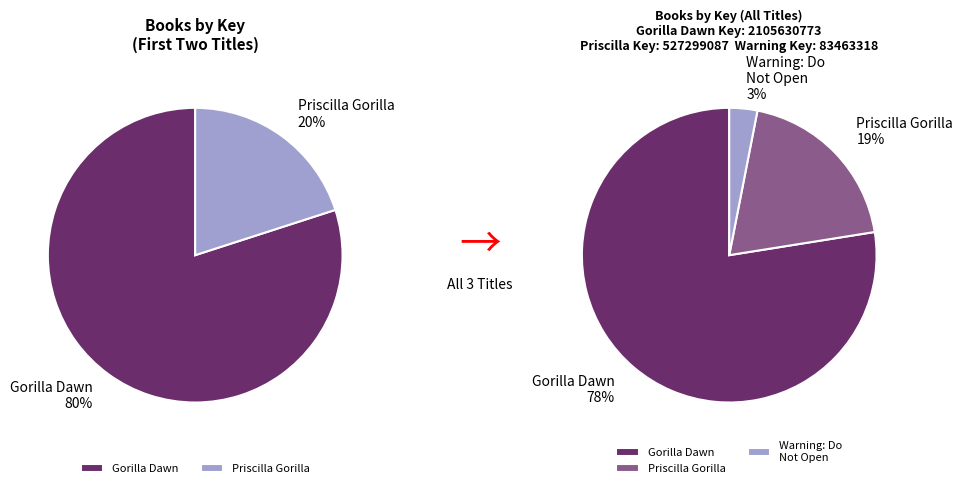

What percentage do 9781481486583 and 9781481458979 together represent?

96.9%